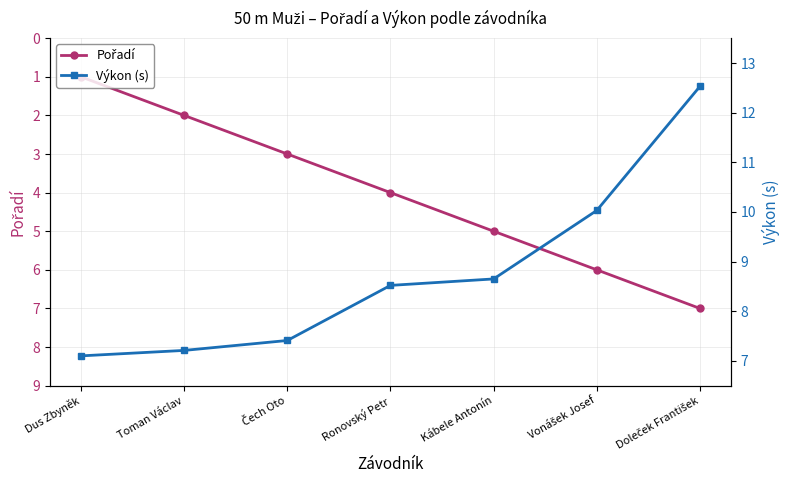

What is the spread (max minus min) of values at Kábele Antonín?

3.7